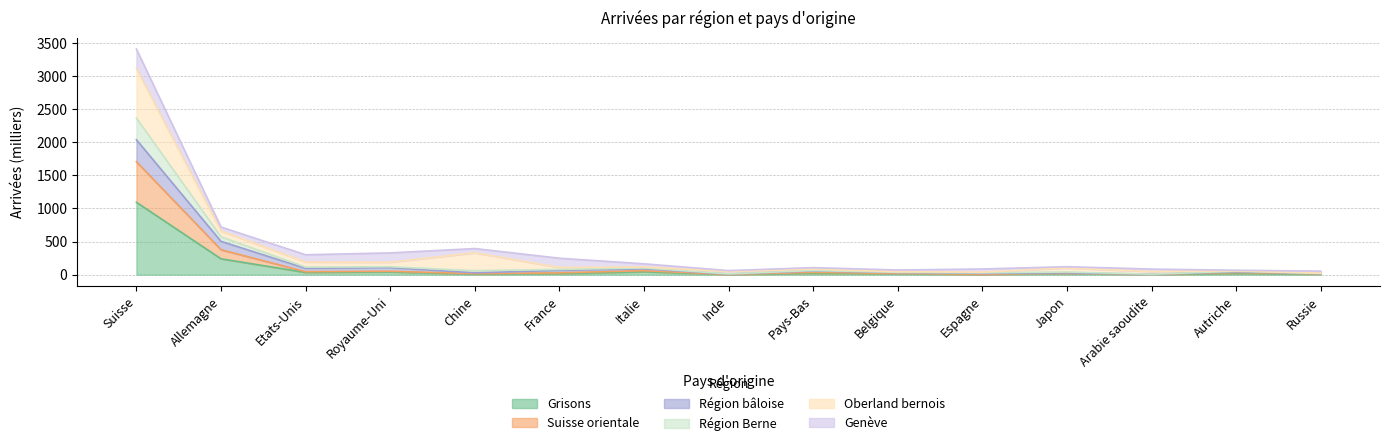

True or false: Région Berne has a value of 185.7 at Italie.

False